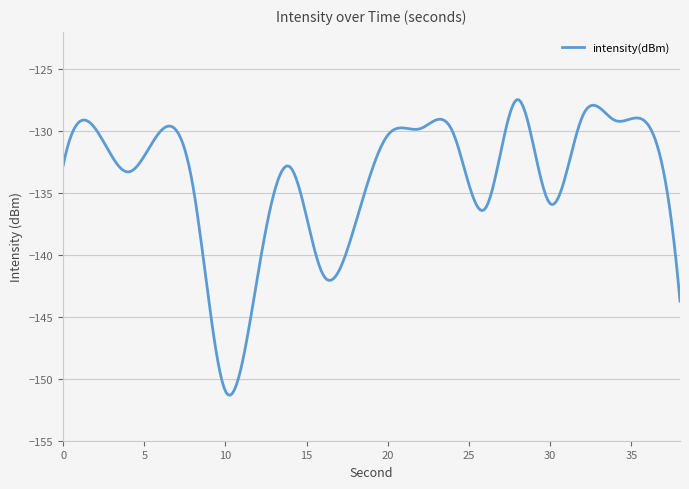

What is the greatest value displayed?

-127.5